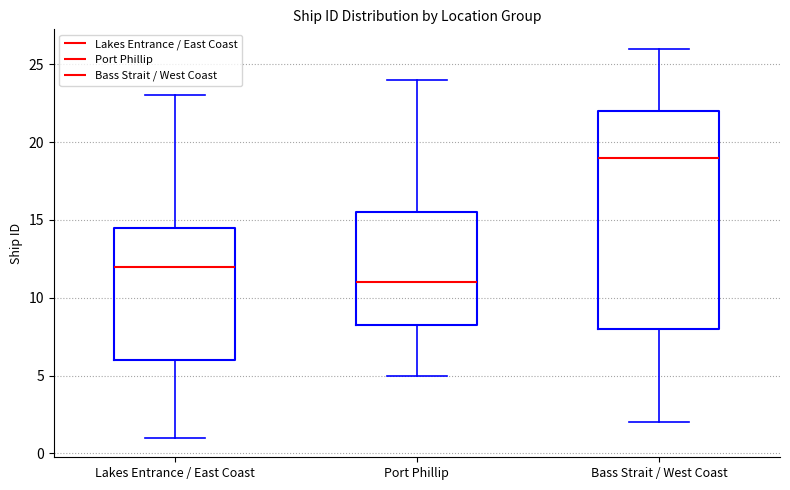

Reading left to right, read every box against the y-axis: the position of its median line, the range the box covers, and the ends of its whiskers. The values are not printed on the chart, so give them approximately, as read against the axis.

Lakes Entrance / East Coast: median 12.0, box 6.0 to 14.5, whiskers 1.0 to 23.0
Port Phillip: median 11.0, box 8.5 to 15.5, whiskers 5.0 to 24.0
Bass Strait / West Coast: median 19.0, box 8.0 to 22.0, whiskers 2.0 to 26.0